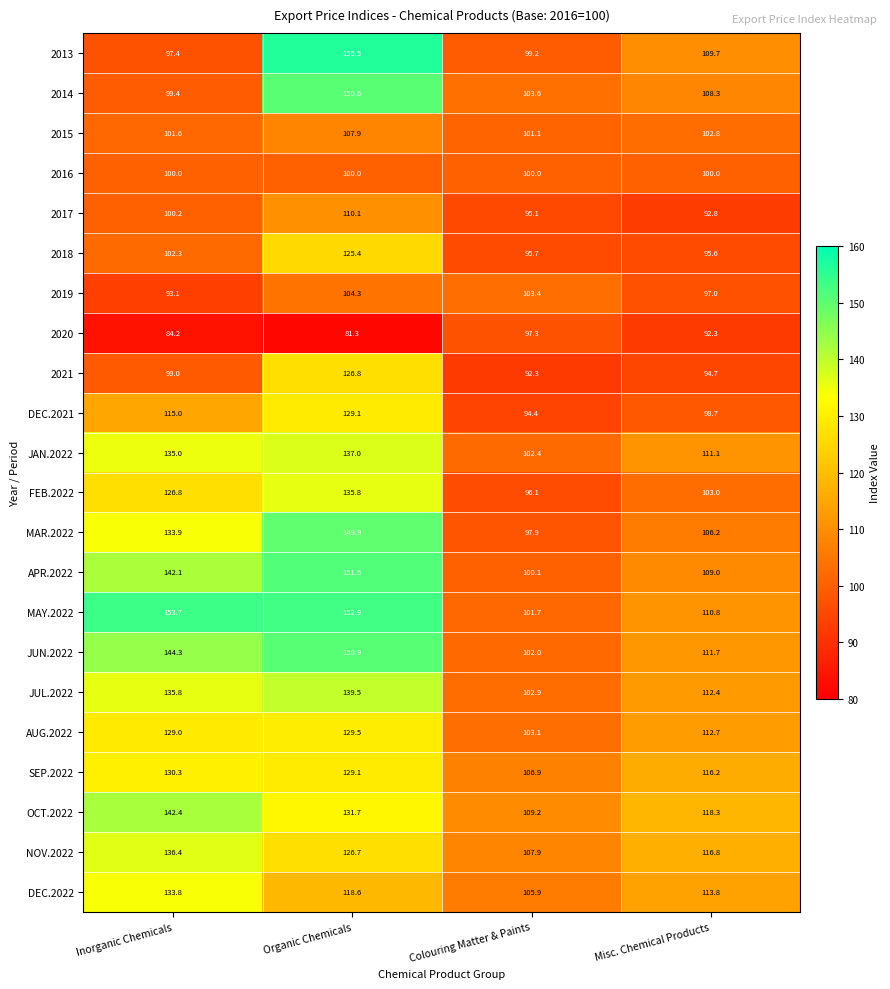

How many data points does each series have?

4